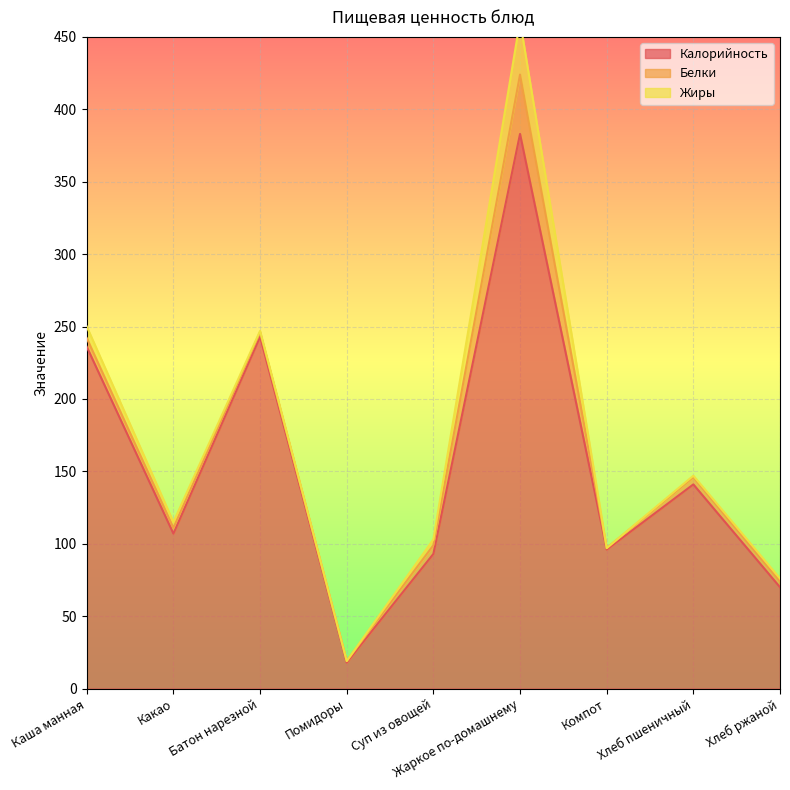

True or false: Белки has more than 0 points higher than both neighbors.

True